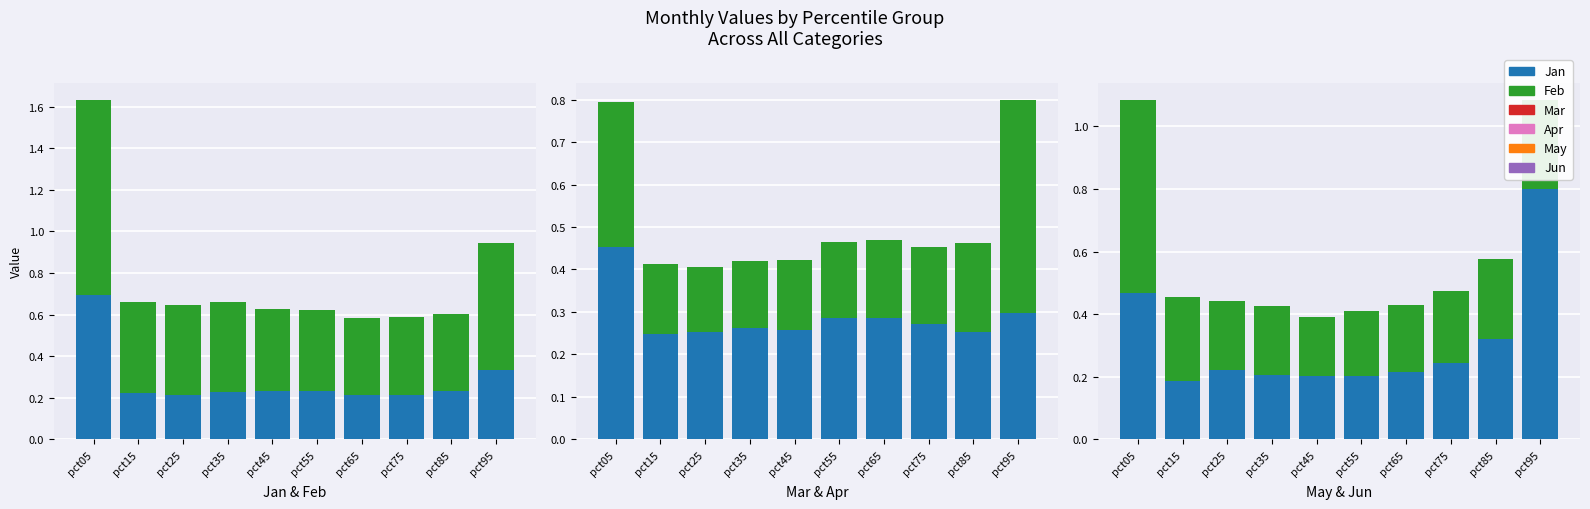

What is the value of the May bar at the 1st from the left?

0.5